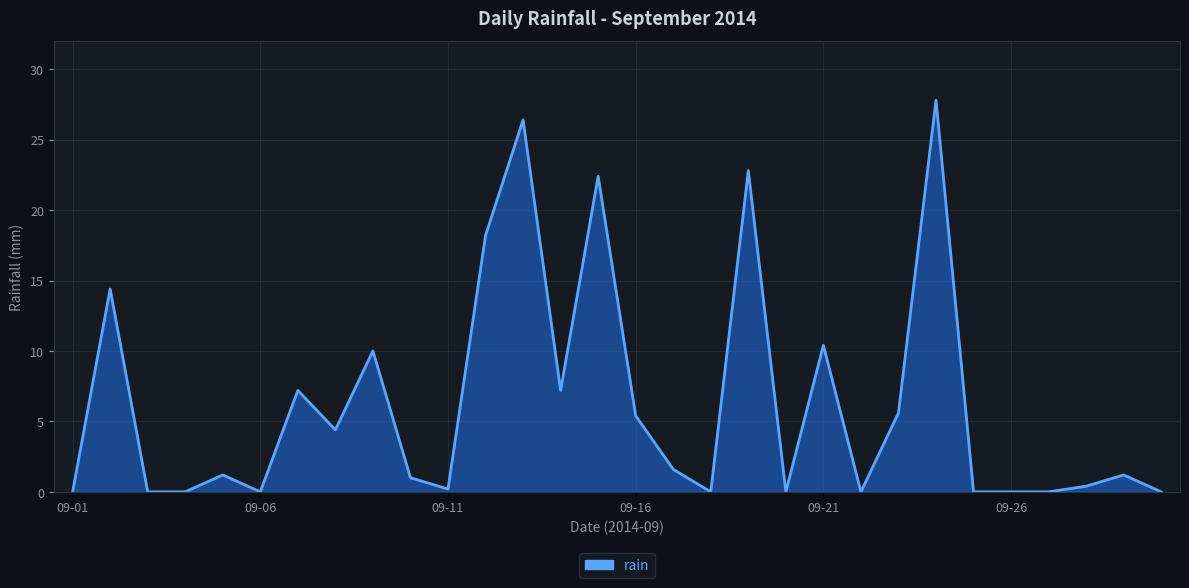

What is the difference between the second highest and minimum values?

26.4